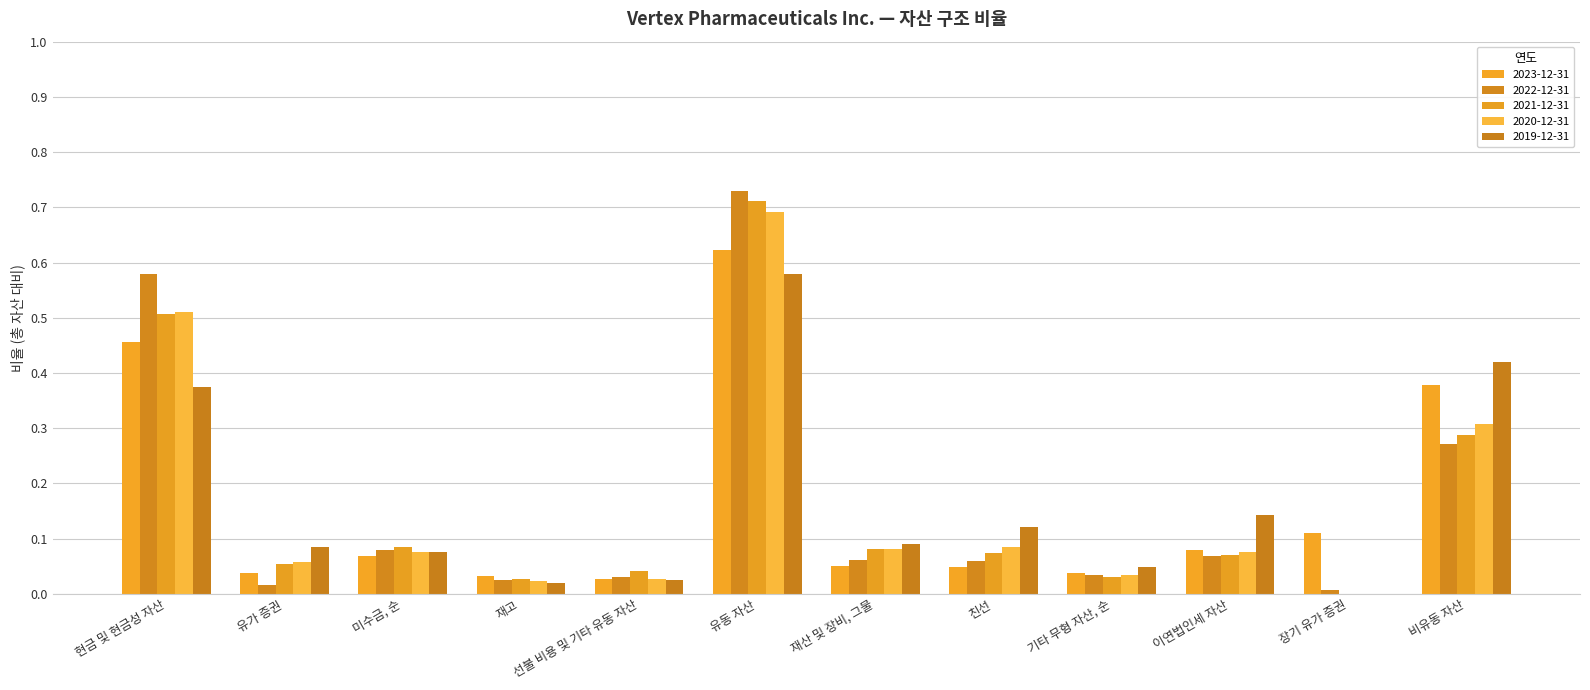

Are the bars horizontal?

No